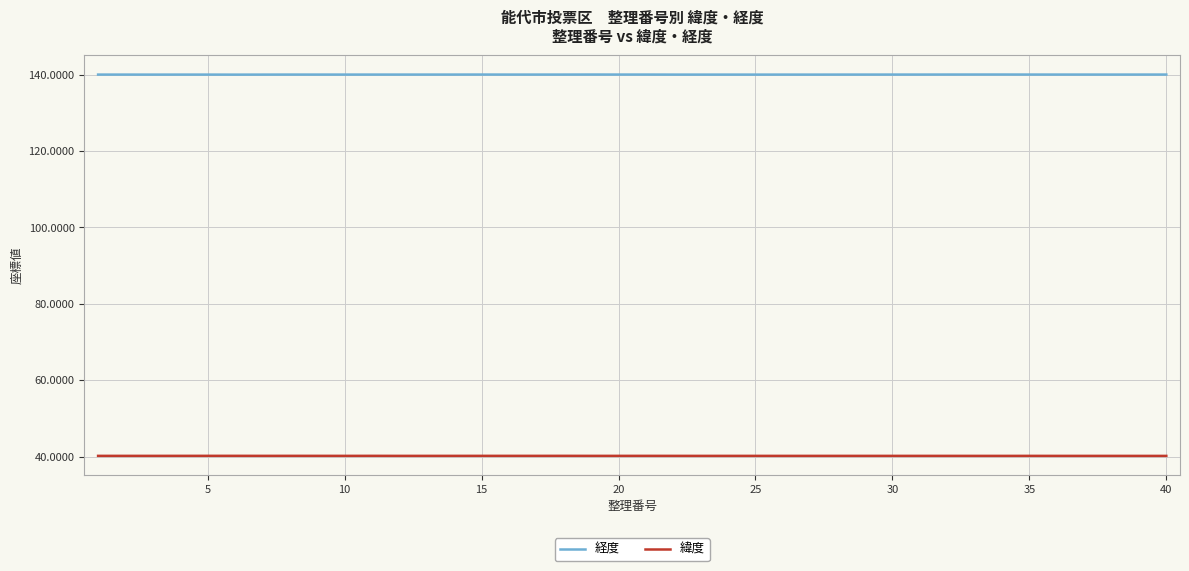

Does the chart have visible grid lines?

Yes